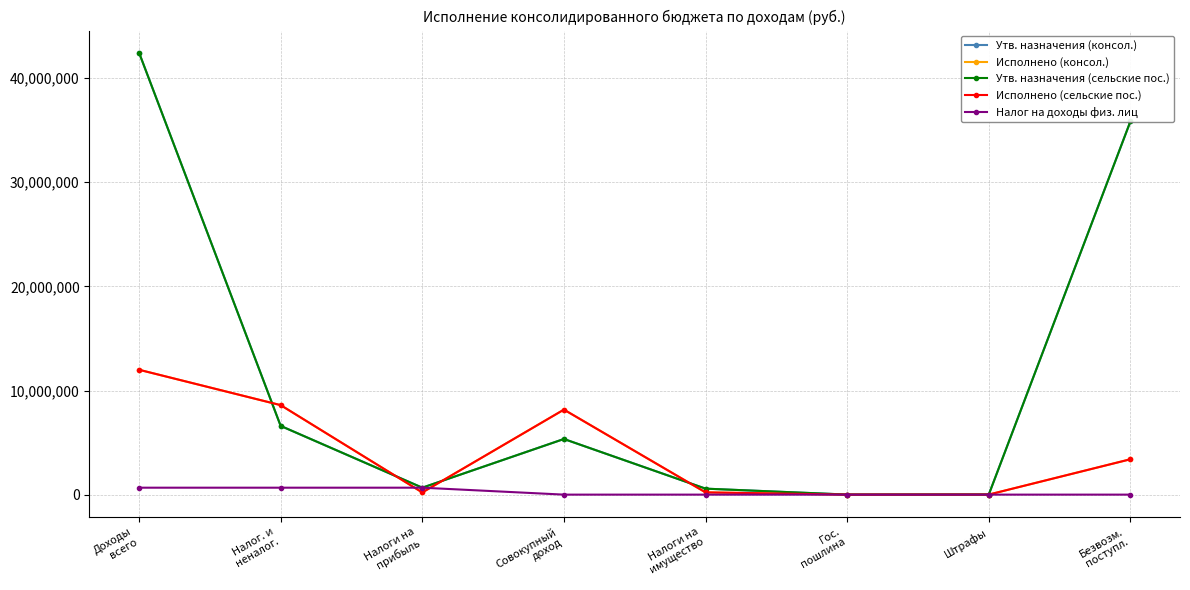

Is this an area chart (filled region under the line)?

No